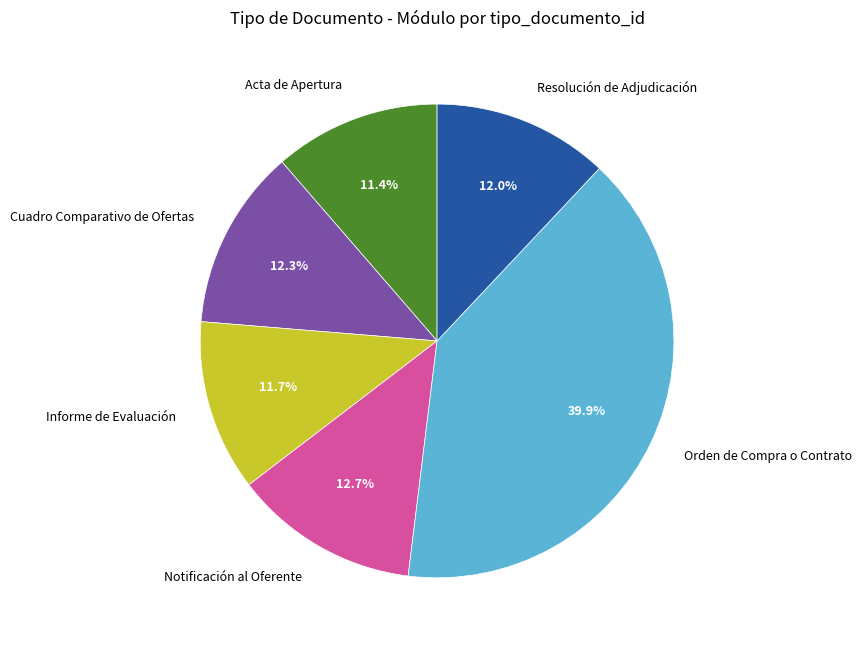

What percentage do Orden de Compra o Contrato and Informe de Evaluación together represent?

51.6%